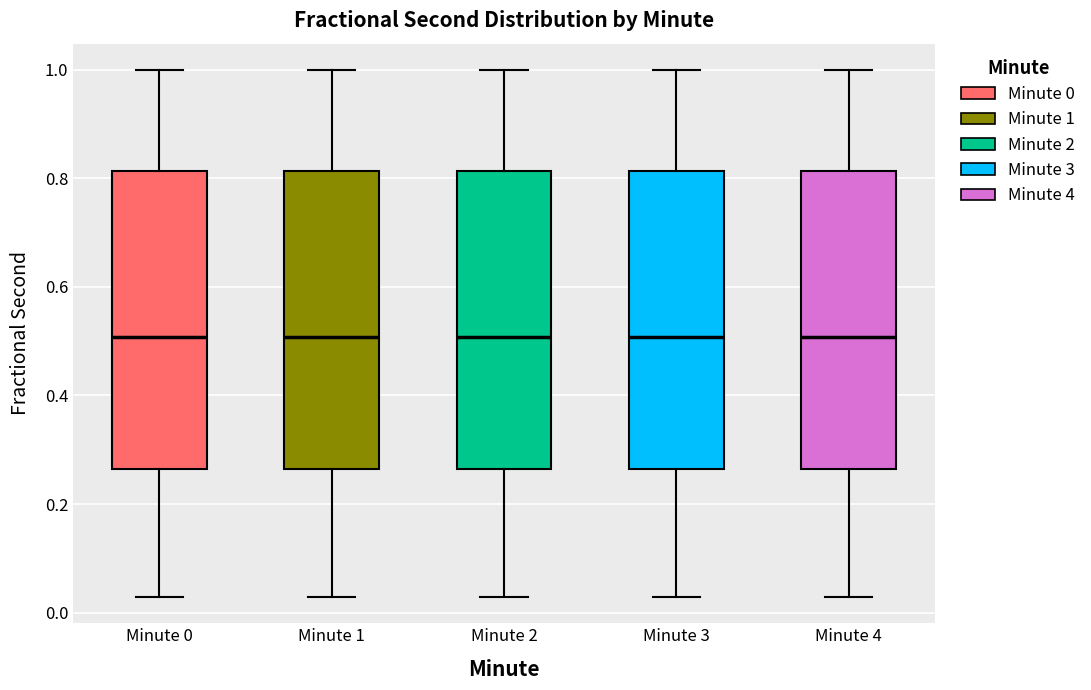

Reading left to right, transcribe this box plot: for each box, give where its median line is, the range the box spans, and where its two whiskers end, as read against the y-axis. The values are not printed on the chart, so give them approximately, as read against the axis.

Minute 0: median 0.50, box 0.26 to 0.82, whiskers 0.02 to 1.00
Minute 1: median 0.50, box 0.26 to 0.82, whiskers 0.02 to 1.00
Minute 2: median 0.50, box 0.26 to 0.82, whiskers 0.02 to 1.00
Minute 3: median 0.50, box 0.26 to 0.82, whiskers 0.02 to 1.00
Minute 4: median 0.50, box 0.26 to 0.82, whiskers 0.02 to 1.00